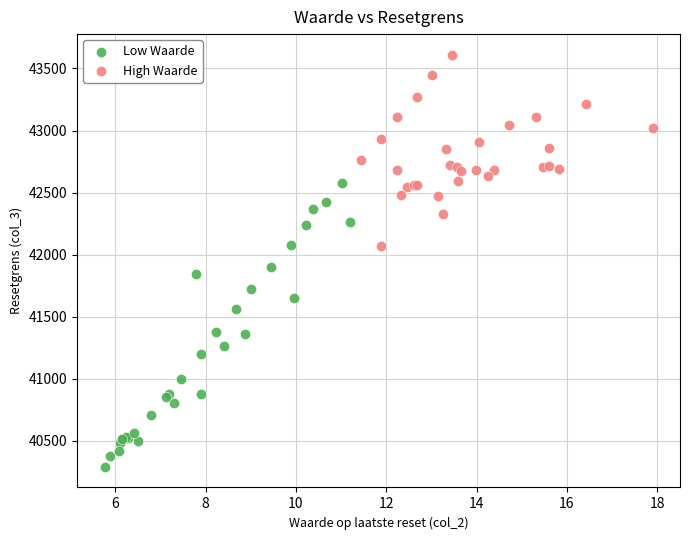

What are all the series names shown in the legend?

Low Waarde, High Waarde